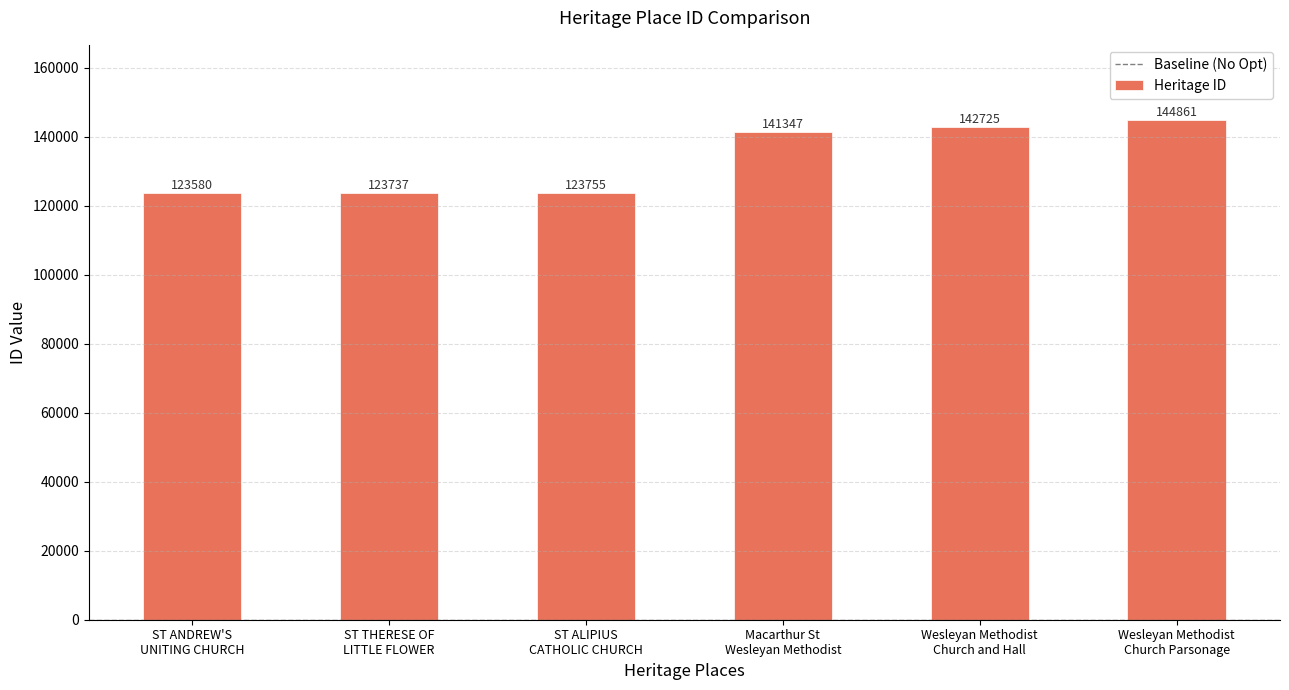

Approximately how many times larger is the value at Macarthur St
Wesleyan Methodist compared to ST ALIPIUS
CATHOLIC CHURCH?

1.1